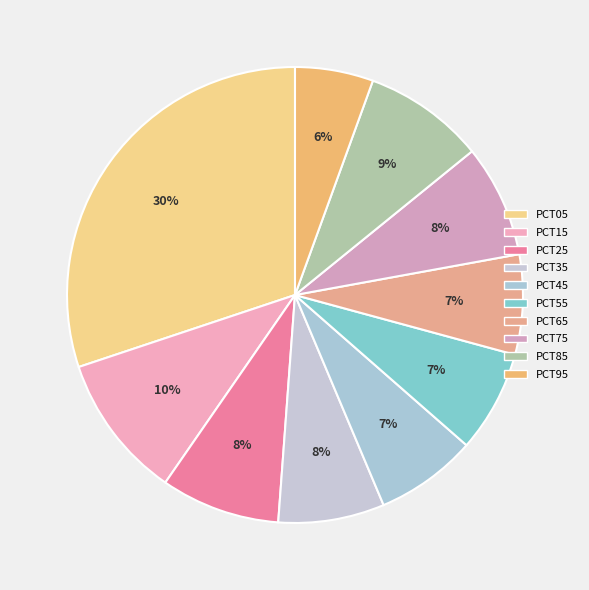

How many slices are in this pie chart?

10